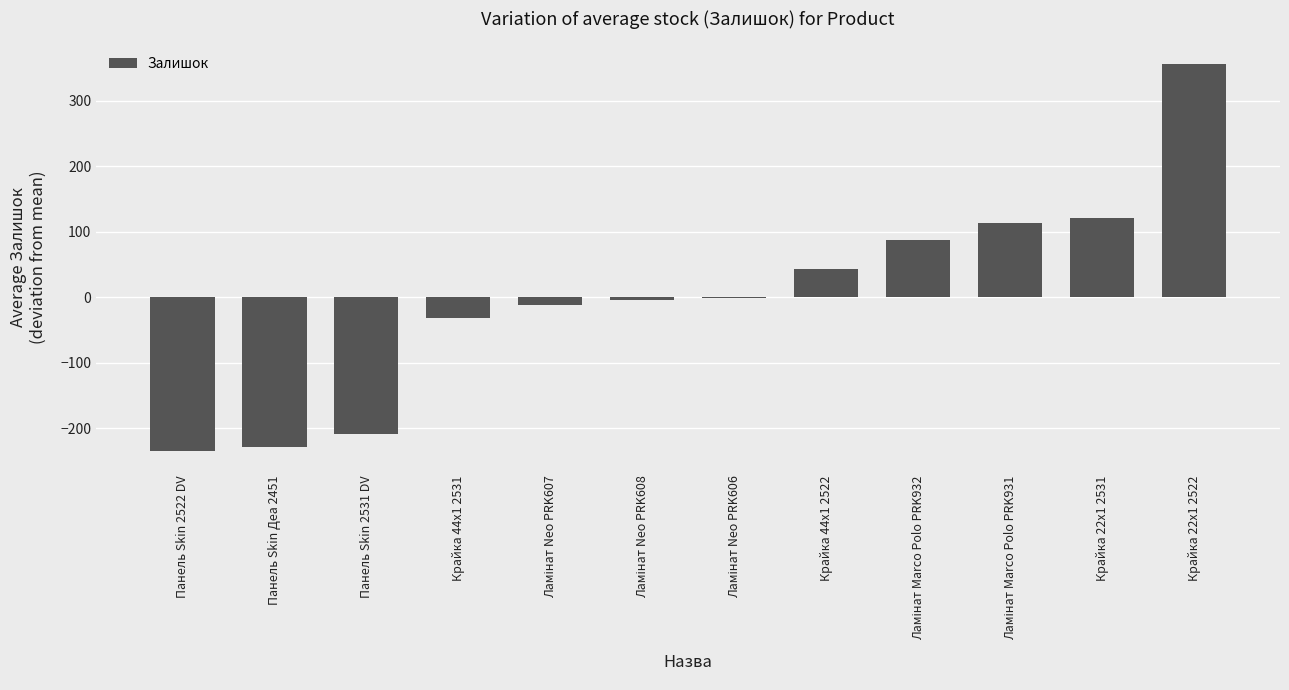

Between Крайка 44x1 2522 and Крайка 22x1 2522, which is larger?

Крайка 22x1 2522